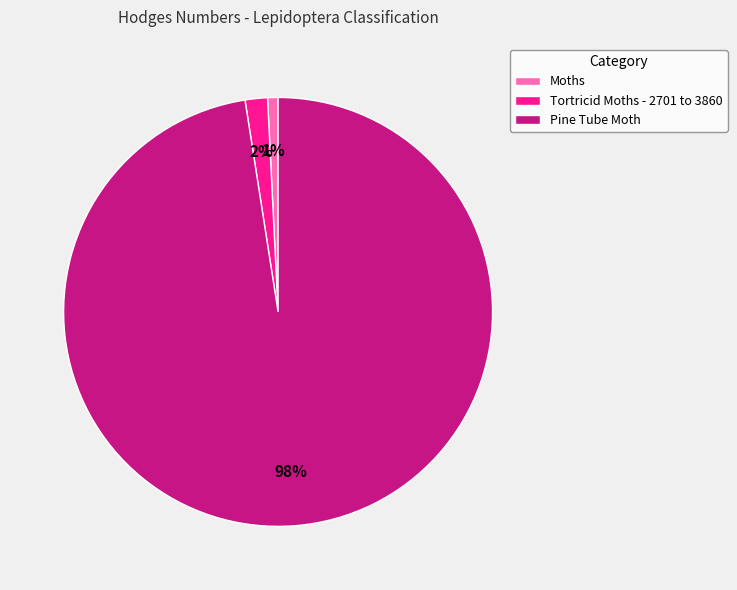

Do Moths and Tortricid Moths - 2701 to 3860 together represent more than half of the pie?

No